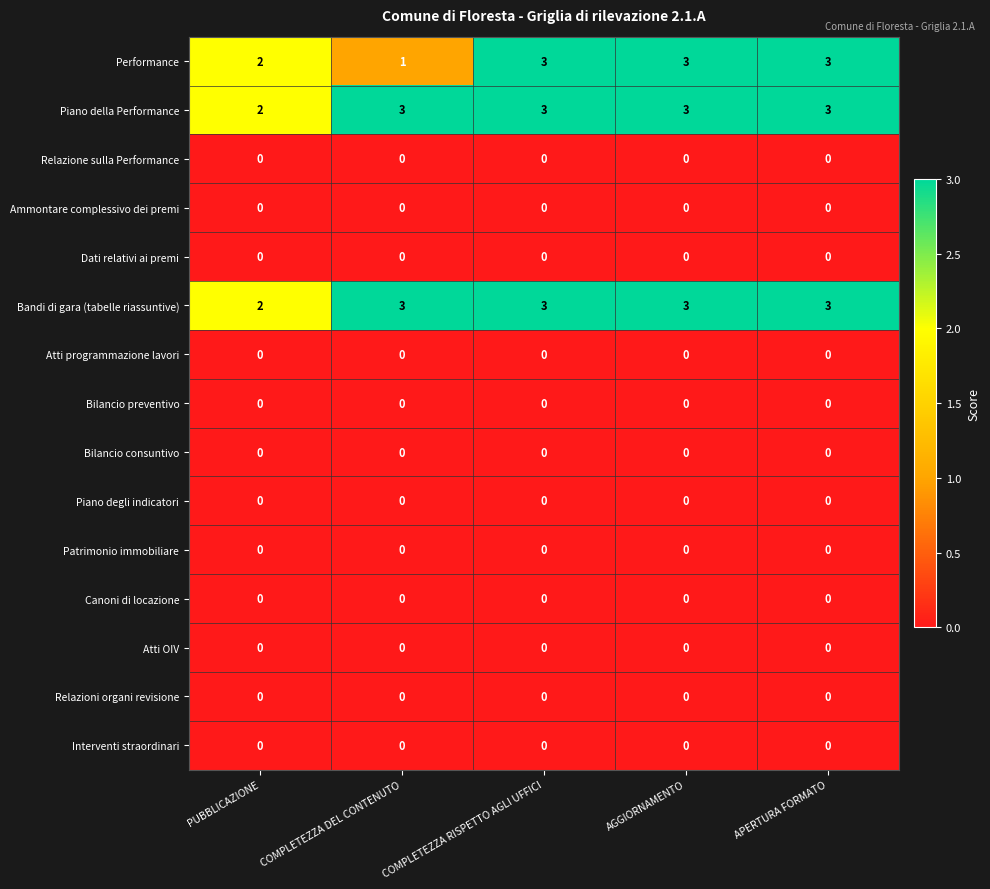

What is the greatest value displayed?

3